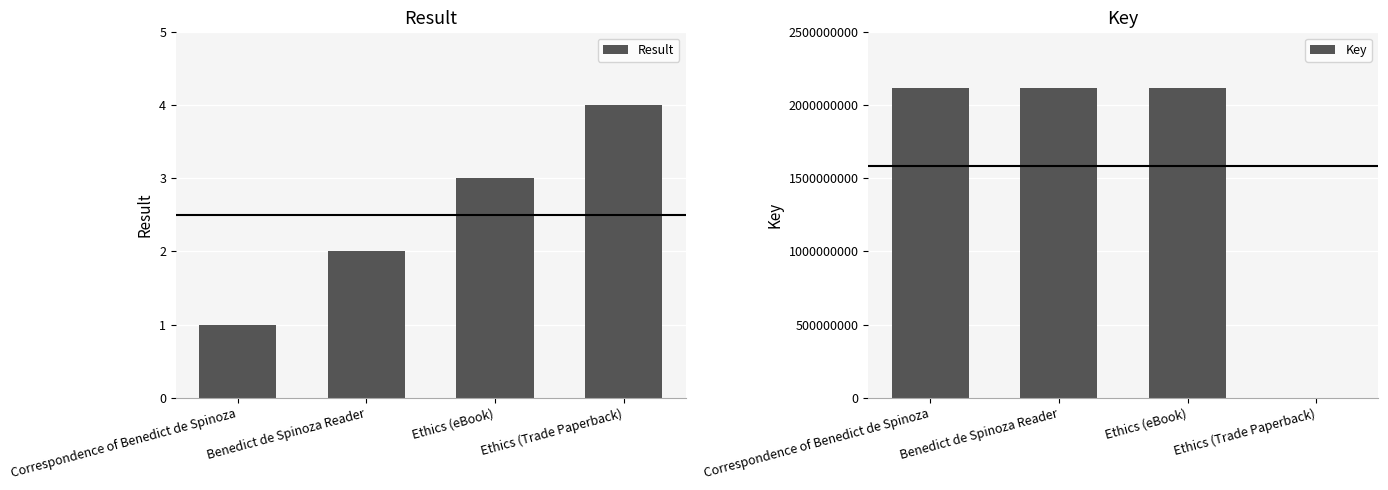

How many Result values are between 2 and 4?

3